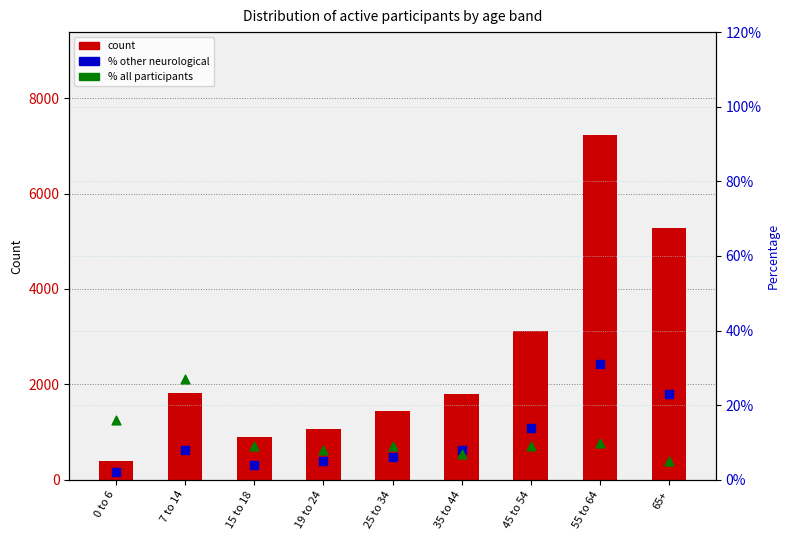

Which series has the largest total across all categories?

count